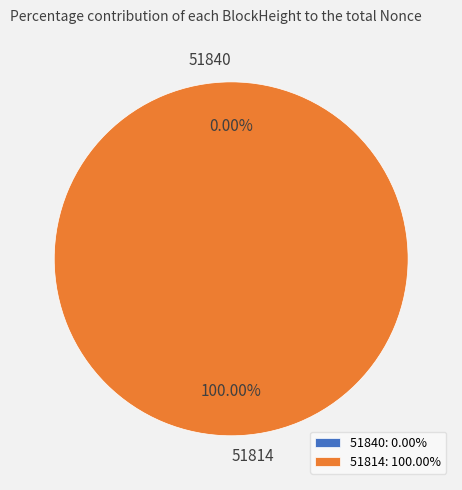

Between 51840 and 51814, which is larger?

51814